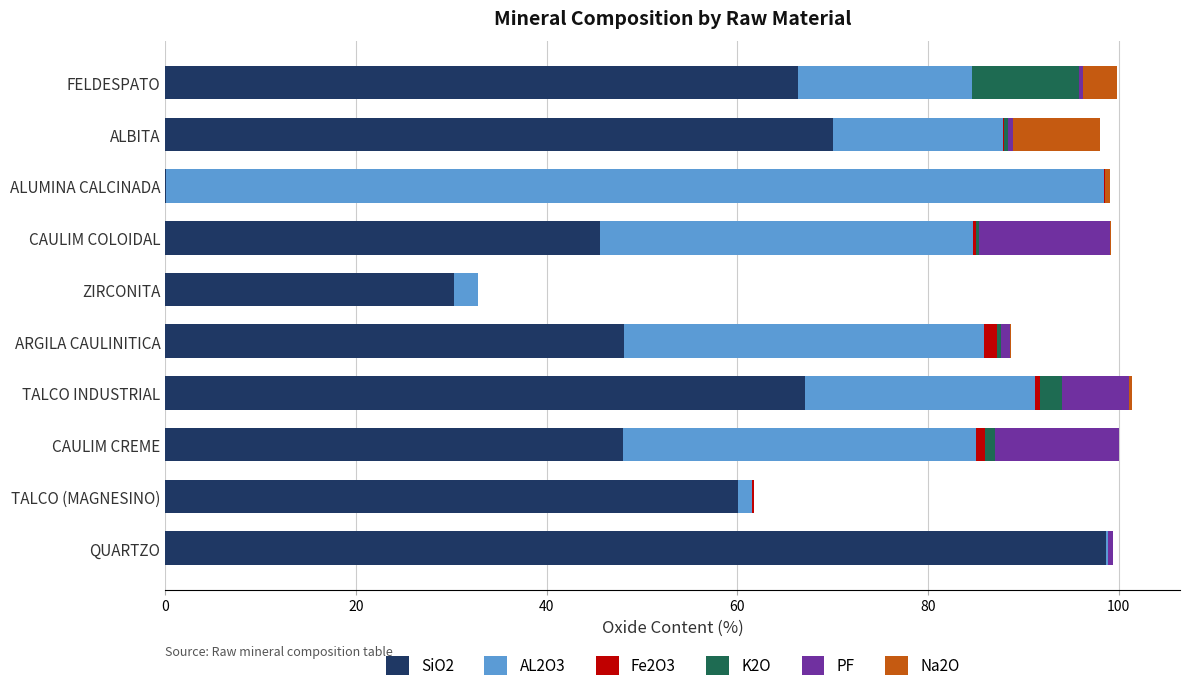

How many data points does each series have?

10